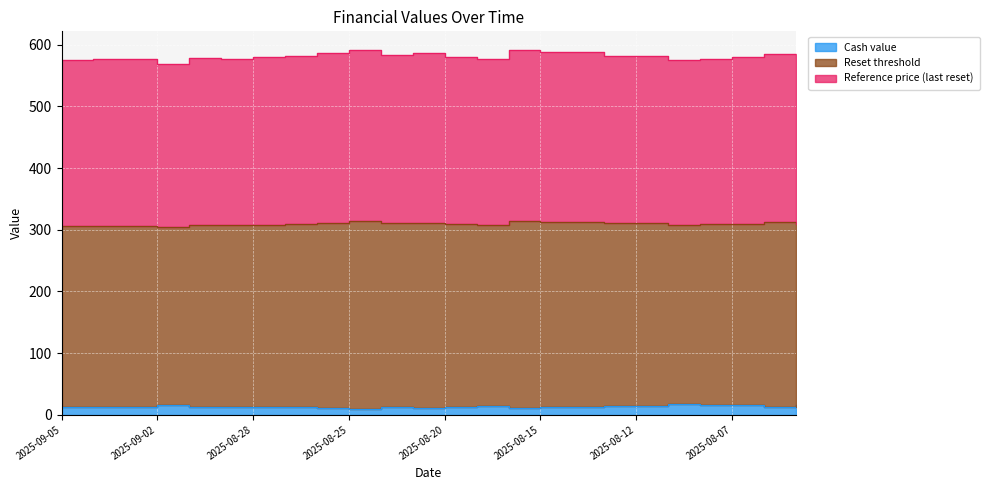

What value does the Cash value series have at 2025-09-05?

12.8